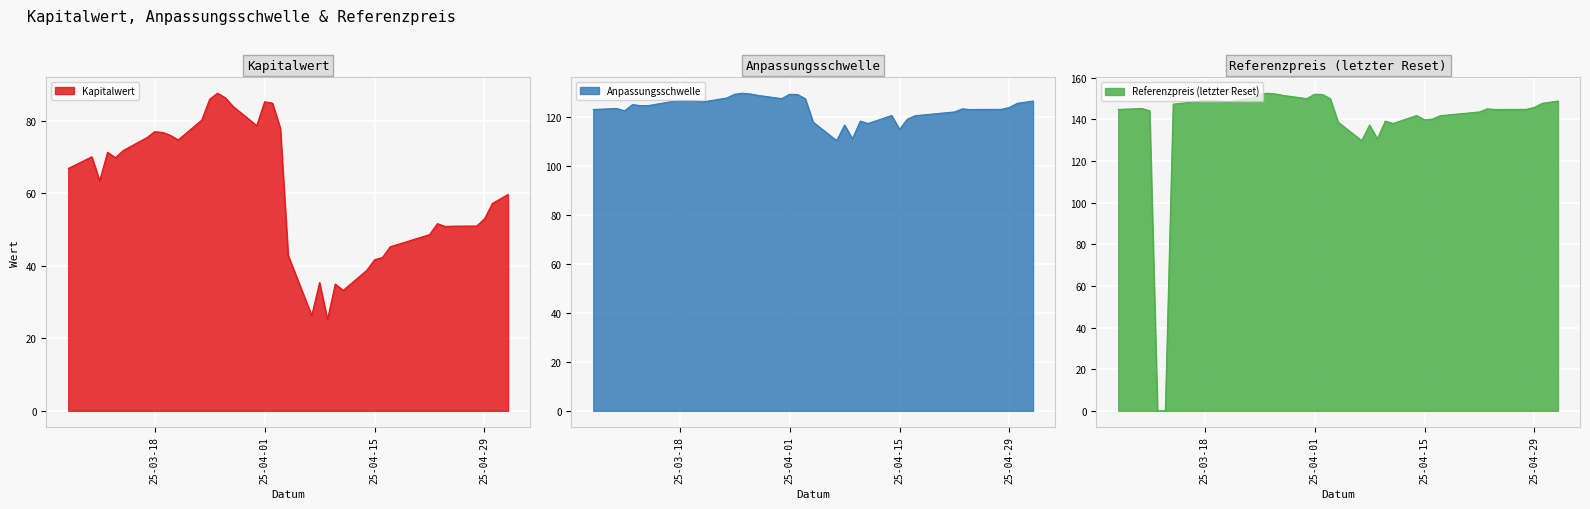

True or false: Kapitalwert has a value of 68.8 at 2025-04-28.

False